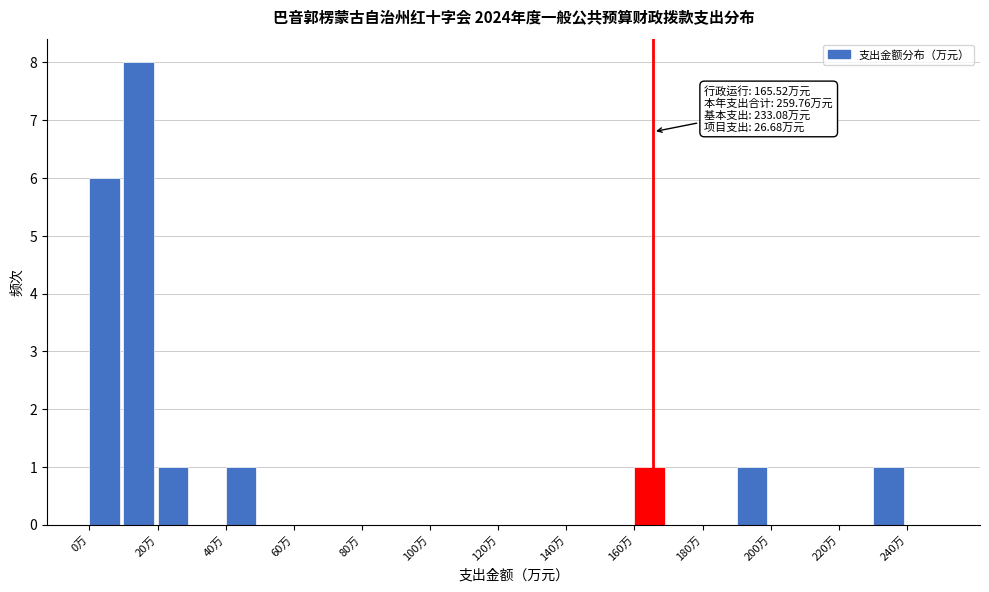

Which range on the x-axis has the tallest bar?

10 to 20